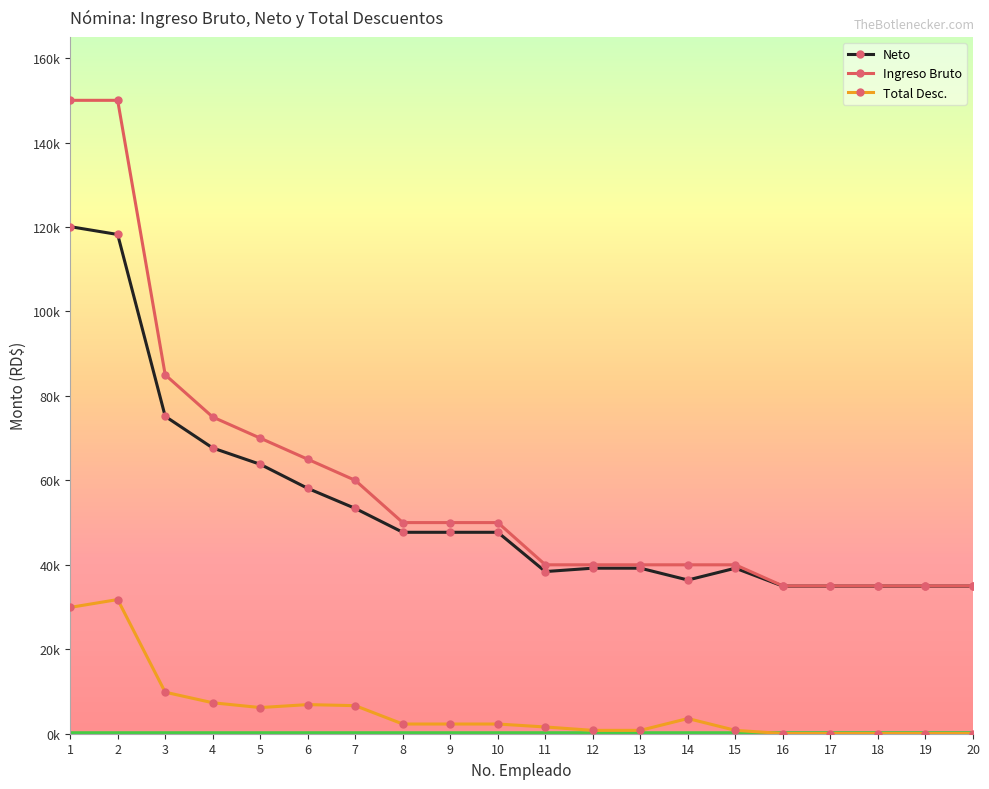

In Neto, how many points are higher than both neighbors (excluding endpoints)?

1